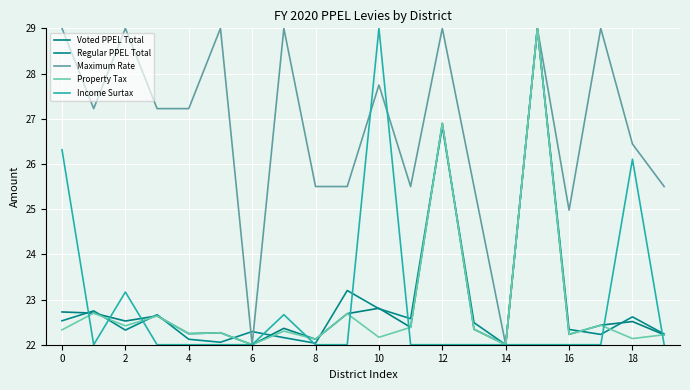

Does the chart display data point markers on the line(s)?

No